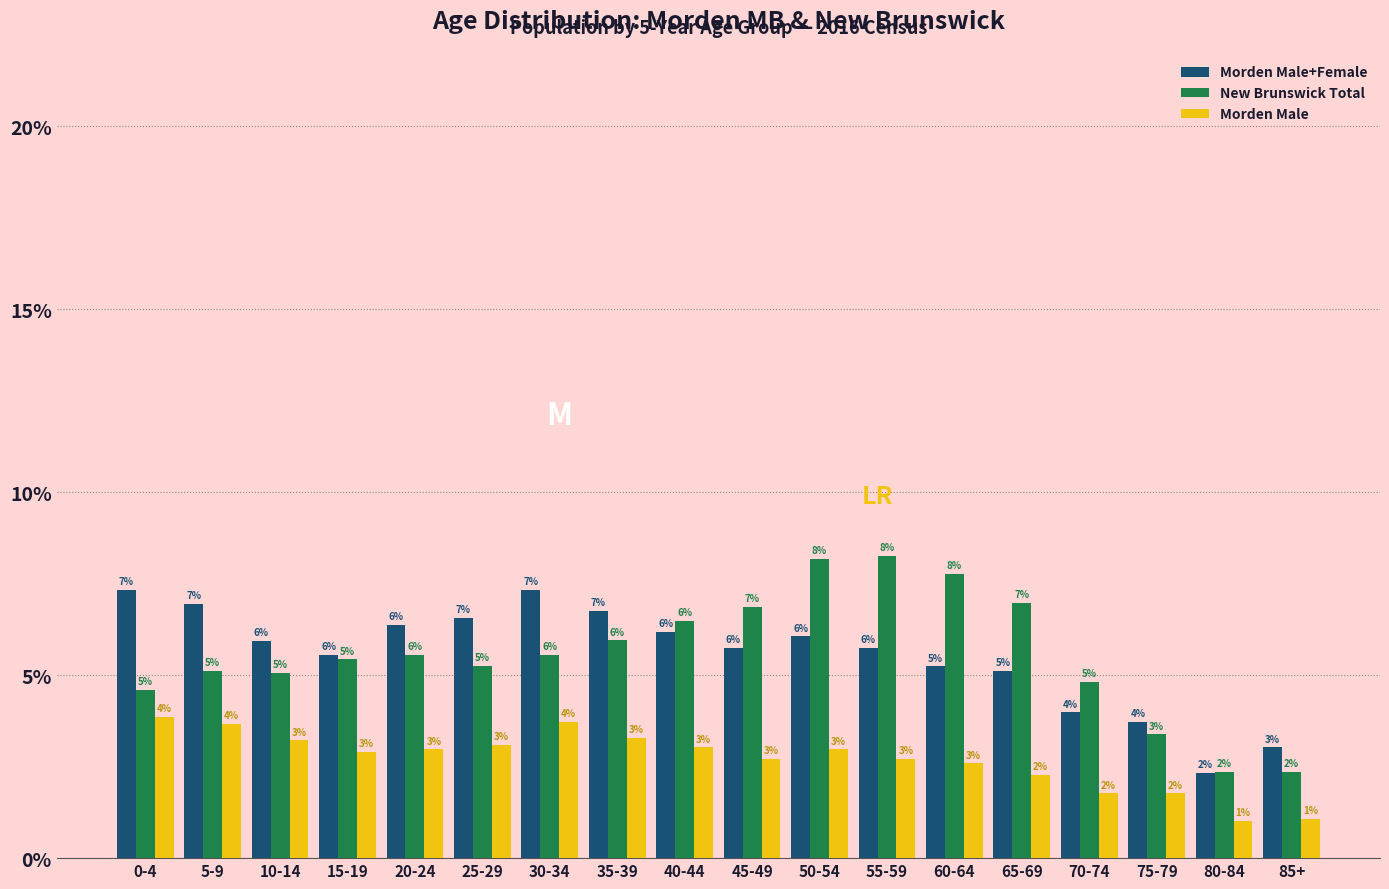

Does the chart contain stacked bars?

No